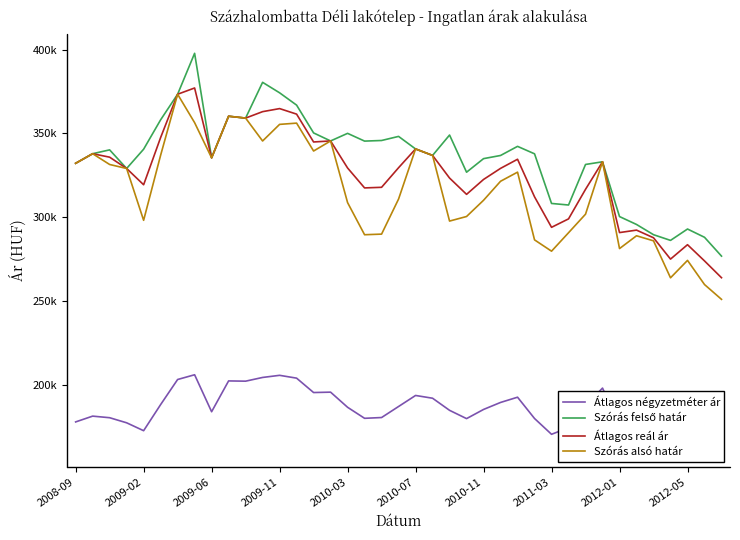

What is the approximate value of Szórás alsó határ at 31, to the nearest 100?

333100